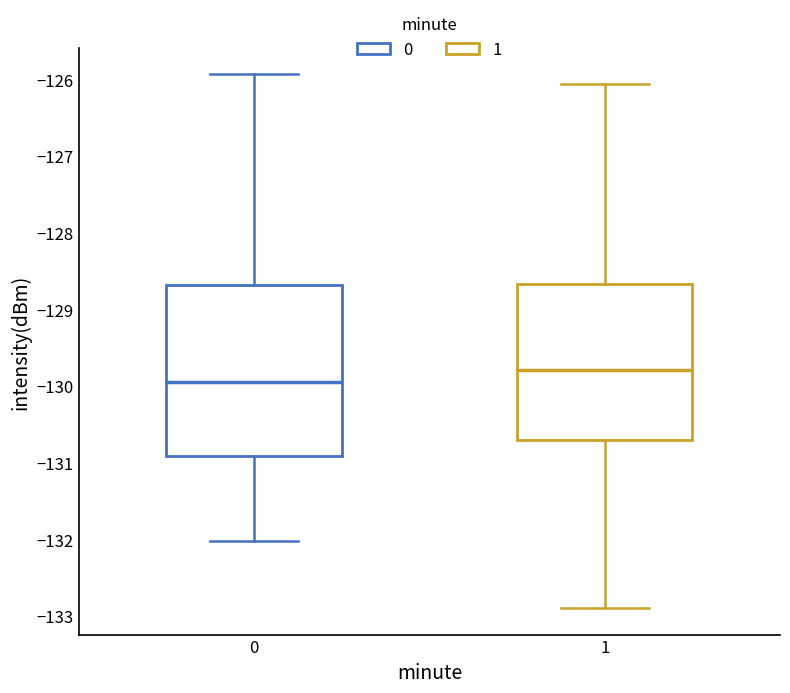

Comparing the boxes themselves (not the whiskers), which one is the tallest?

0